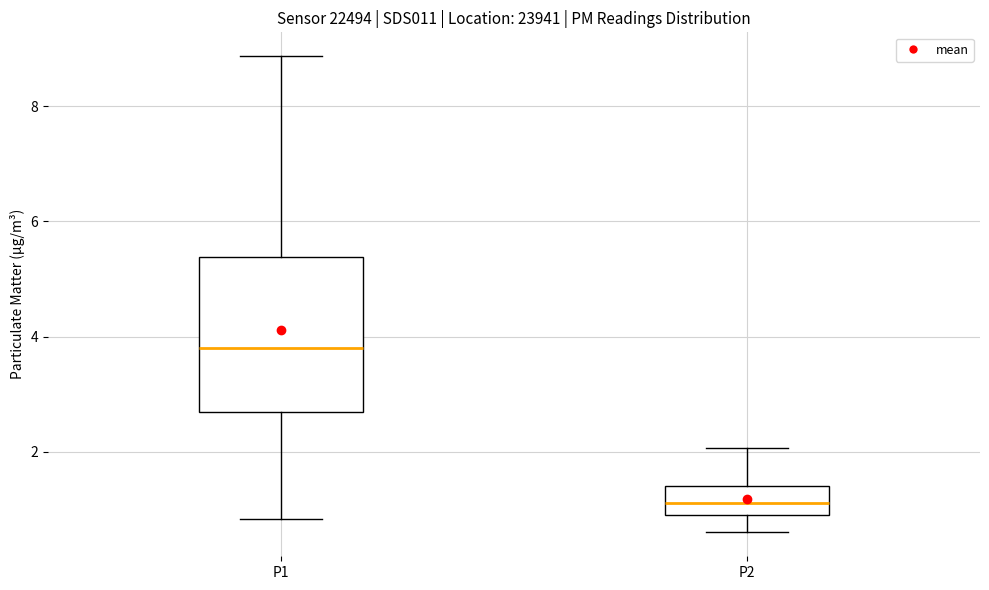

Where does the median line of the box for P2 sit on the y-axis? The values are not printed on the chart, so give them approximately, as read against the axis.

1.2